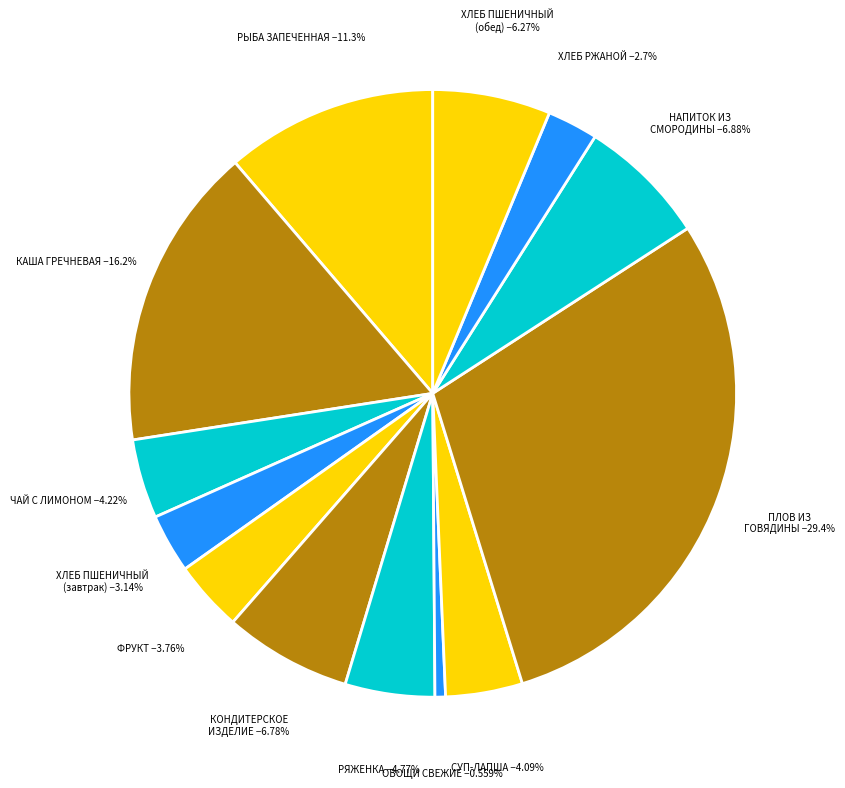

How many segments does this pie chart have?

13